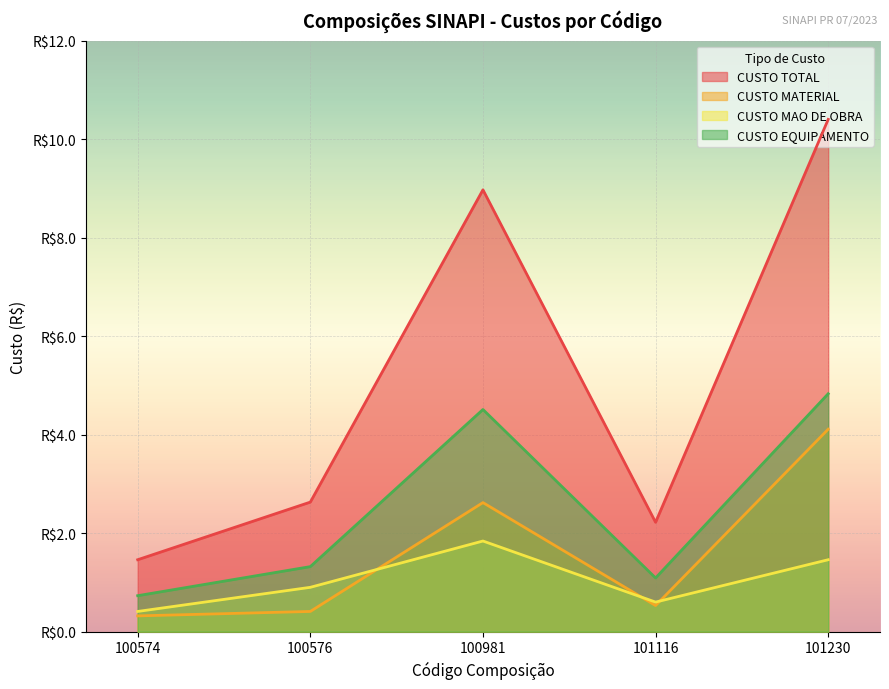

Which category has the highest value in the CUSTO EQUIPAMENTO series?

101230